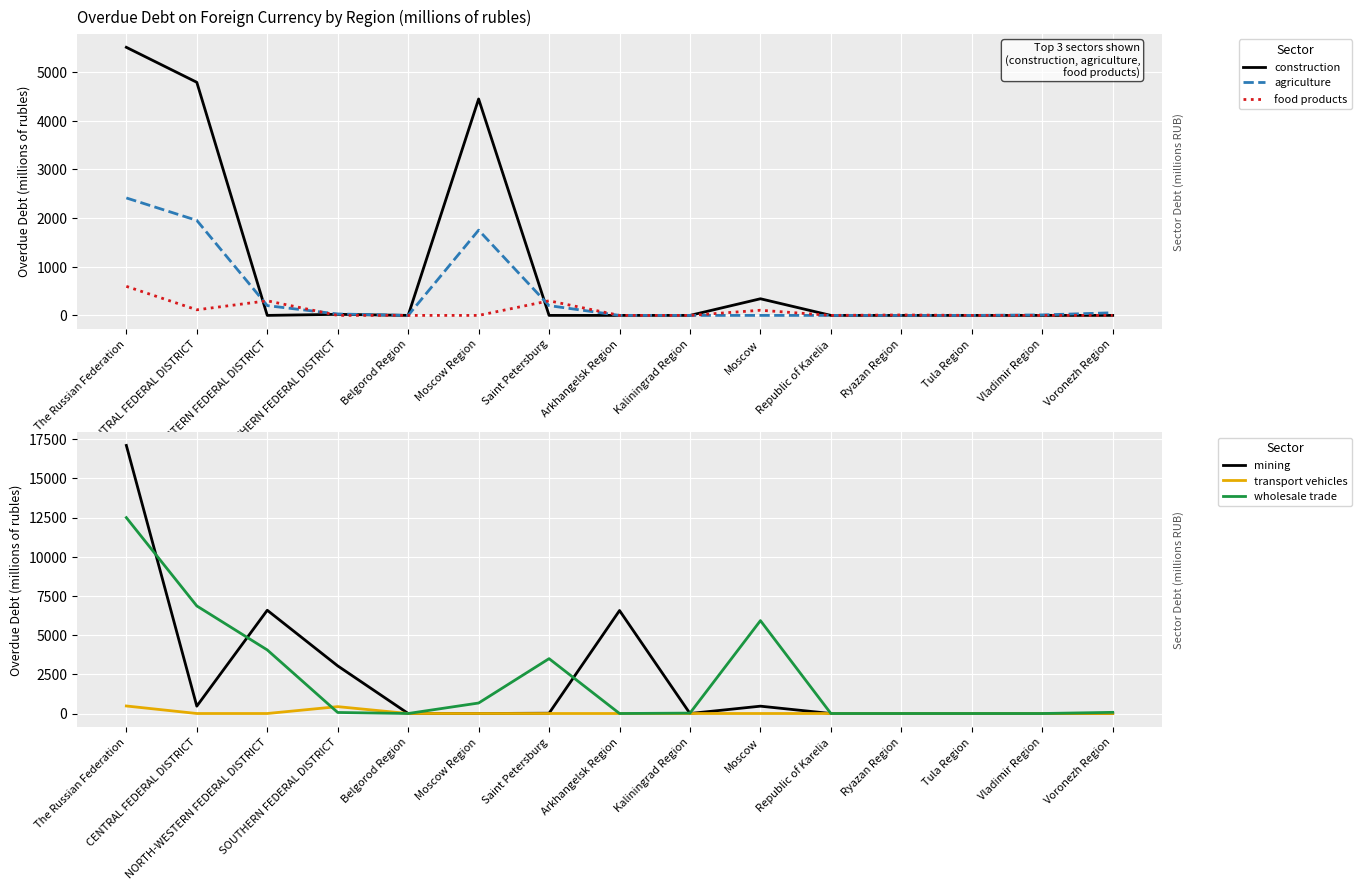

The value of food products at Voronezh Region is 344. True or false?

False